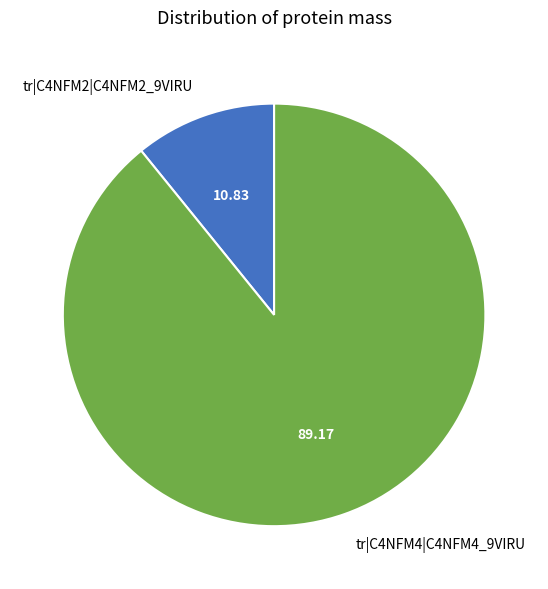

What is the ratio of the value at tr|C4NFM4|C4NFM4_9VIRU to the value at tr|C4NFM2|C4NFM2_9VIRU?

8.2